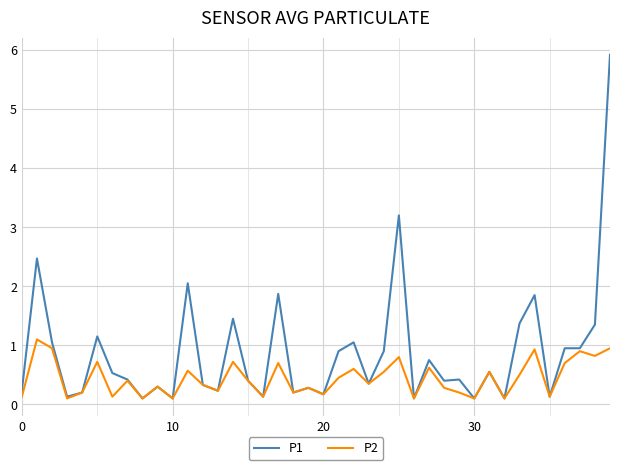

Which series has the largest range (max minus min)?

P1